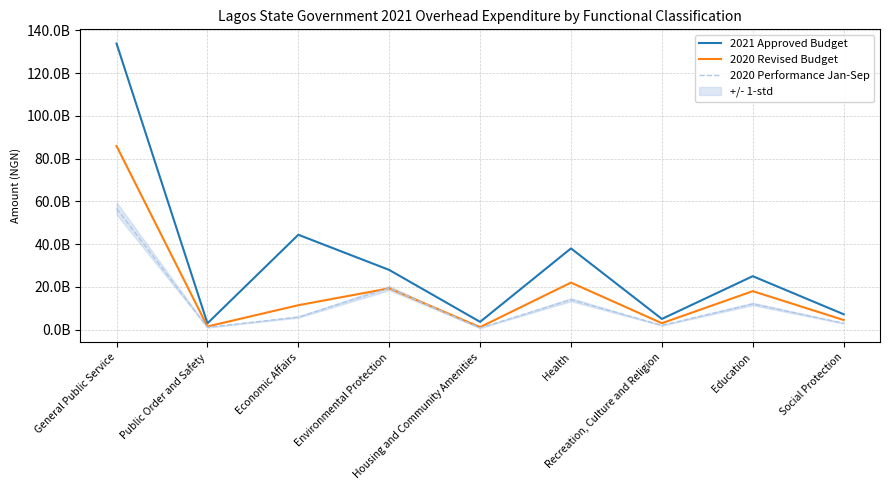

What is the value of the 2021 Approved Budget point at the 8th from the left?

25000000000.0